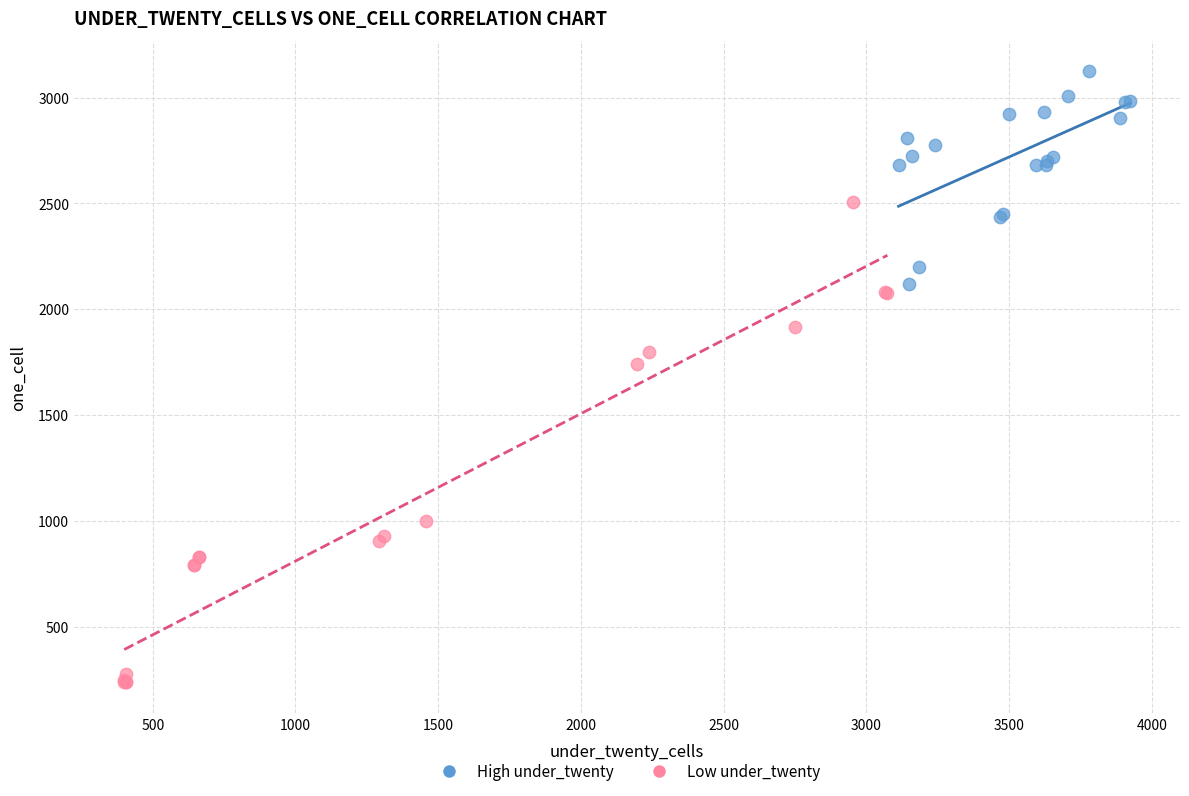

Which series has the largest Y range (max minus min)?

Low under_twenty